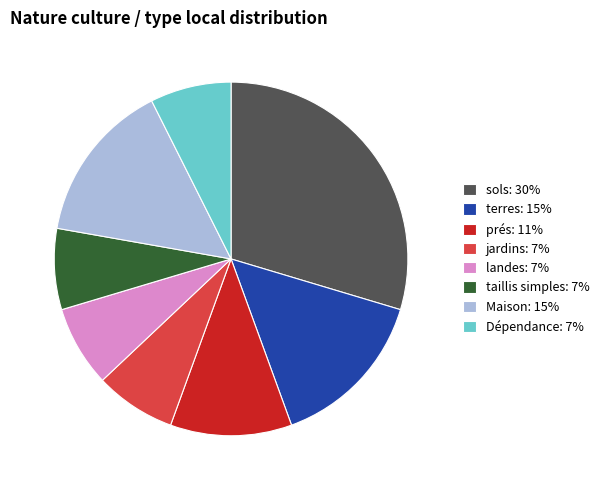

Is there any slice that represents more than half of the pie?

No